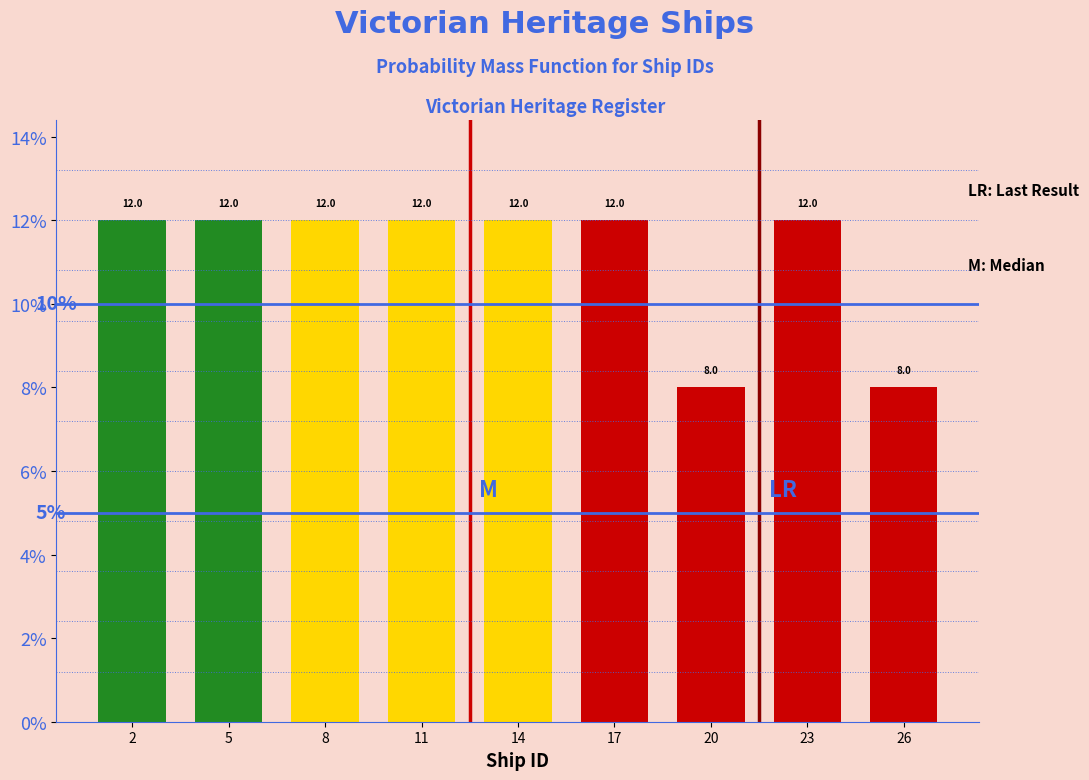

Reading left to right, list all the values displayed in this chart.

12	12	12	12	12	12	8	12	8